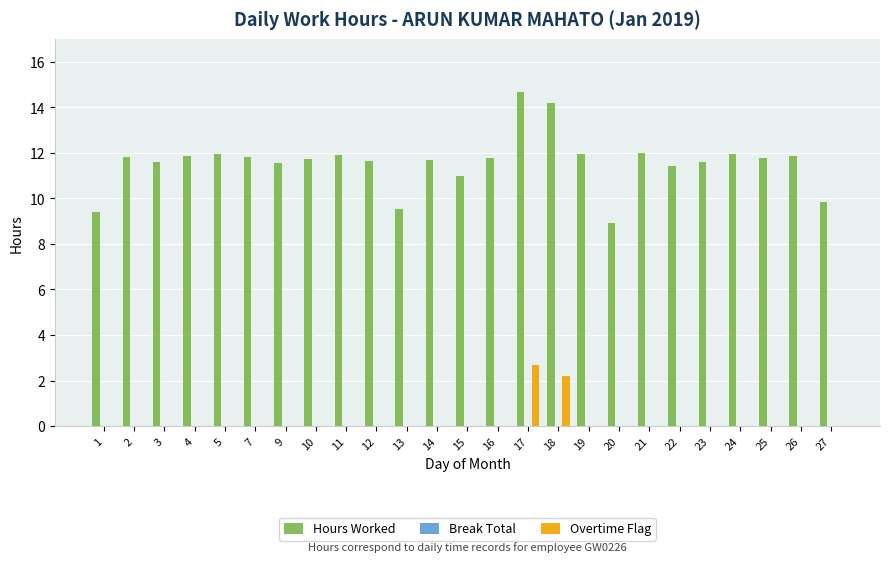

At which category does the chart reach its peak across all series?

17